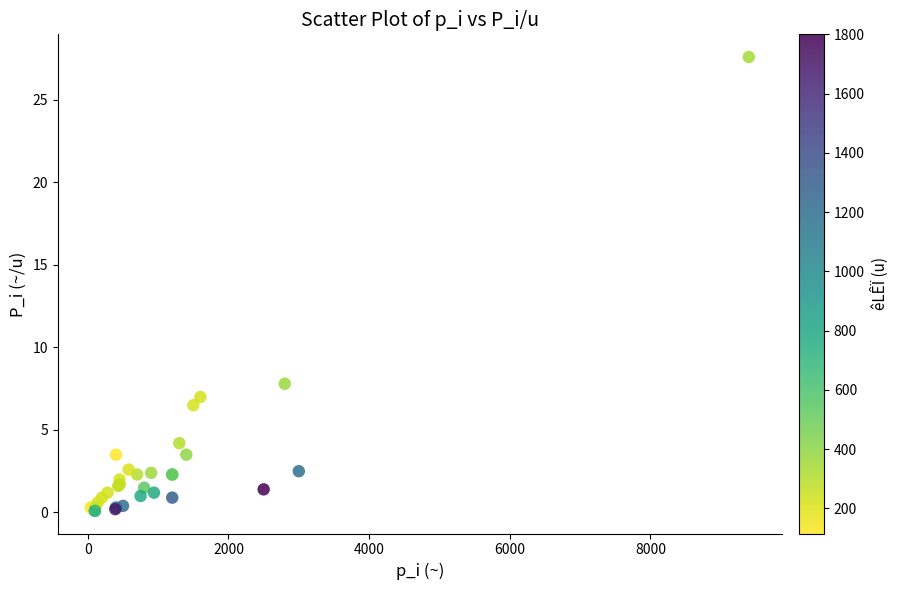

What Y value in the scatter plot is closest to 13?

7.8